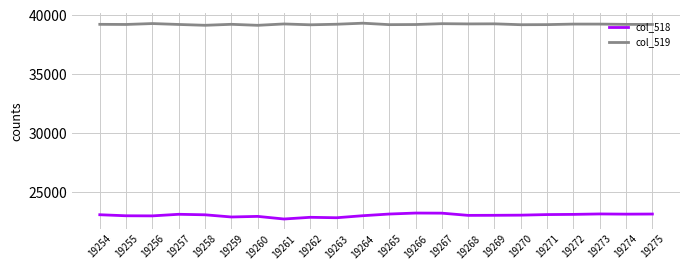

How many values in the col_518 series are below 23064?

11